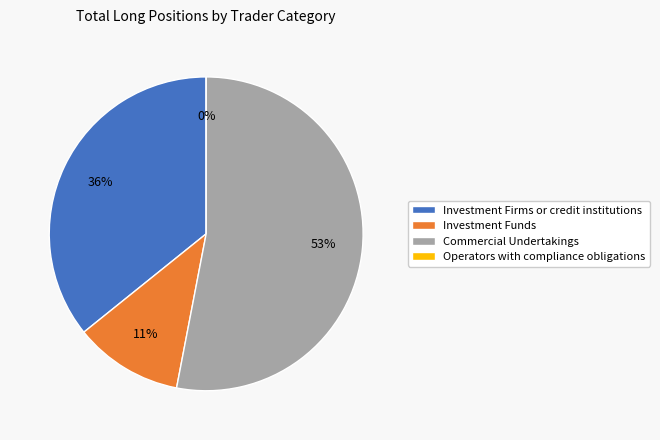

How many slices are in this pie chart?

4